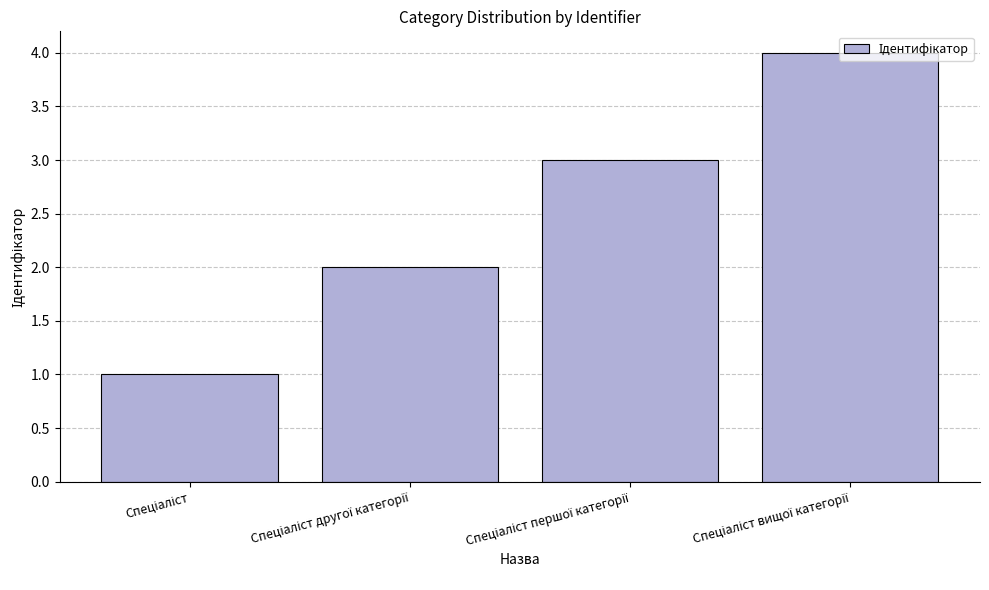

What is the sum of all values?

10